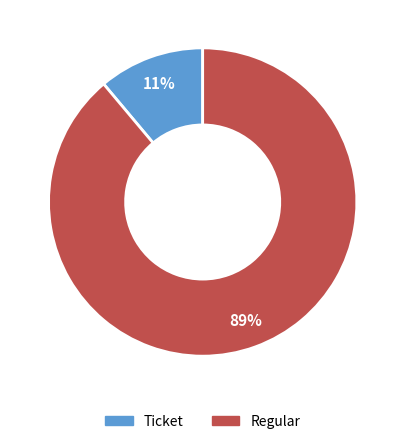

To the nearest percent, what is the difference between the largest and smallest slice percentages?

78%